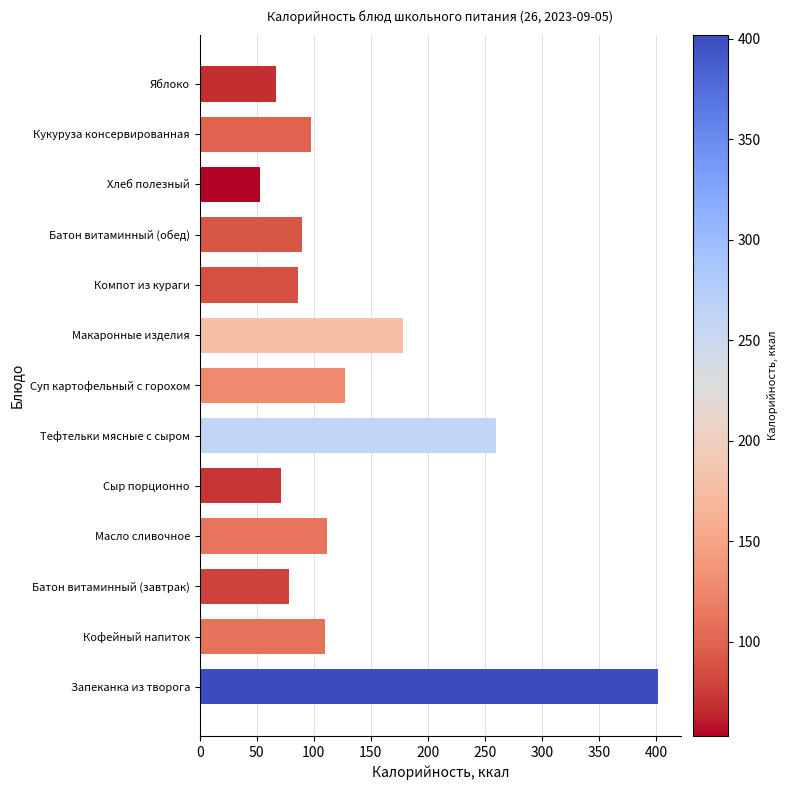

True or false: the data shows 402 at Запеканка из творога.

True